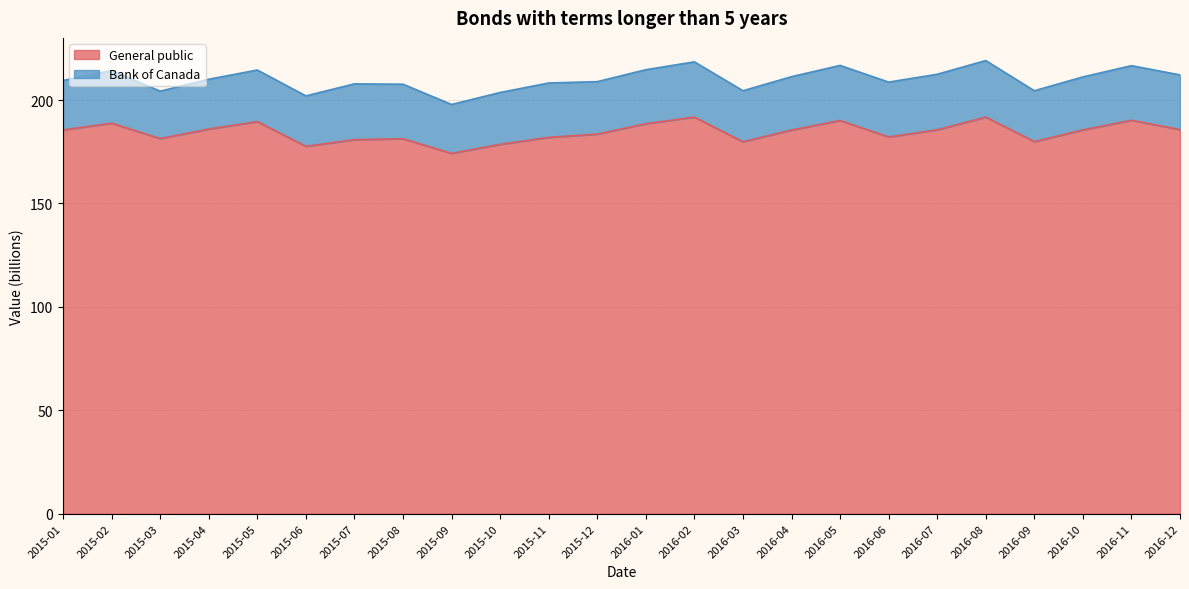

True or false: the data shows 178.6 at 2015-10.

True